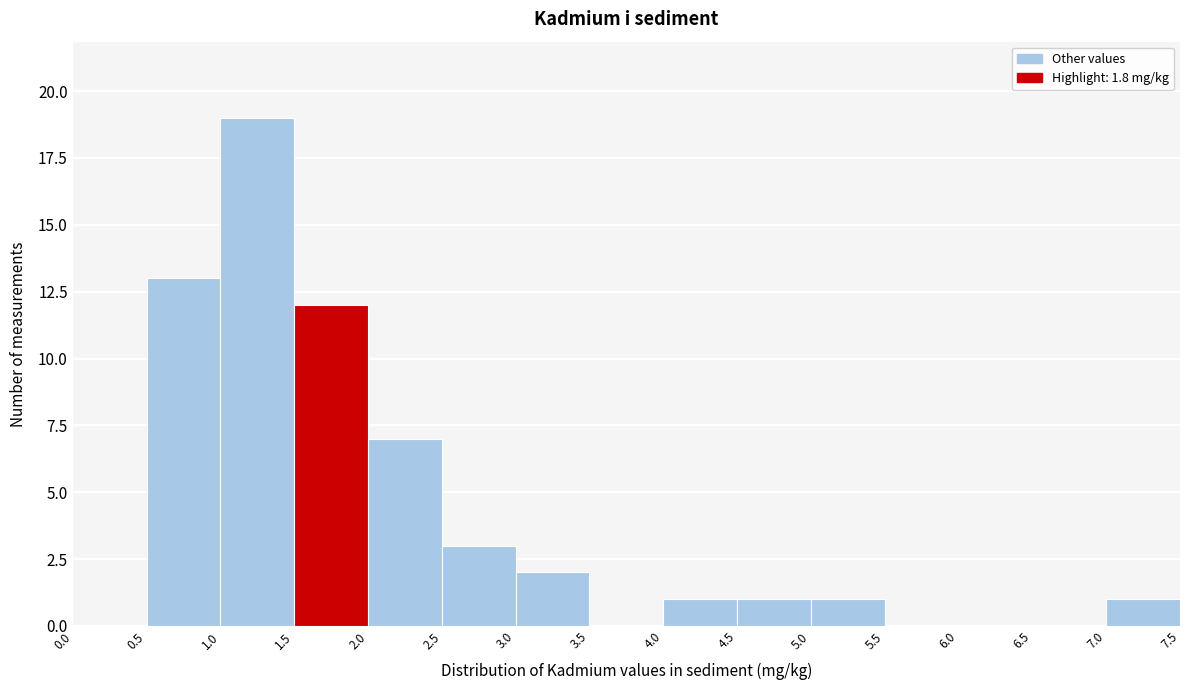

How tall is the bar that spans 4.5 to 5.0 on the x-axis? The values are not printed on the chart, so give them approximately, as read against the axis.

1